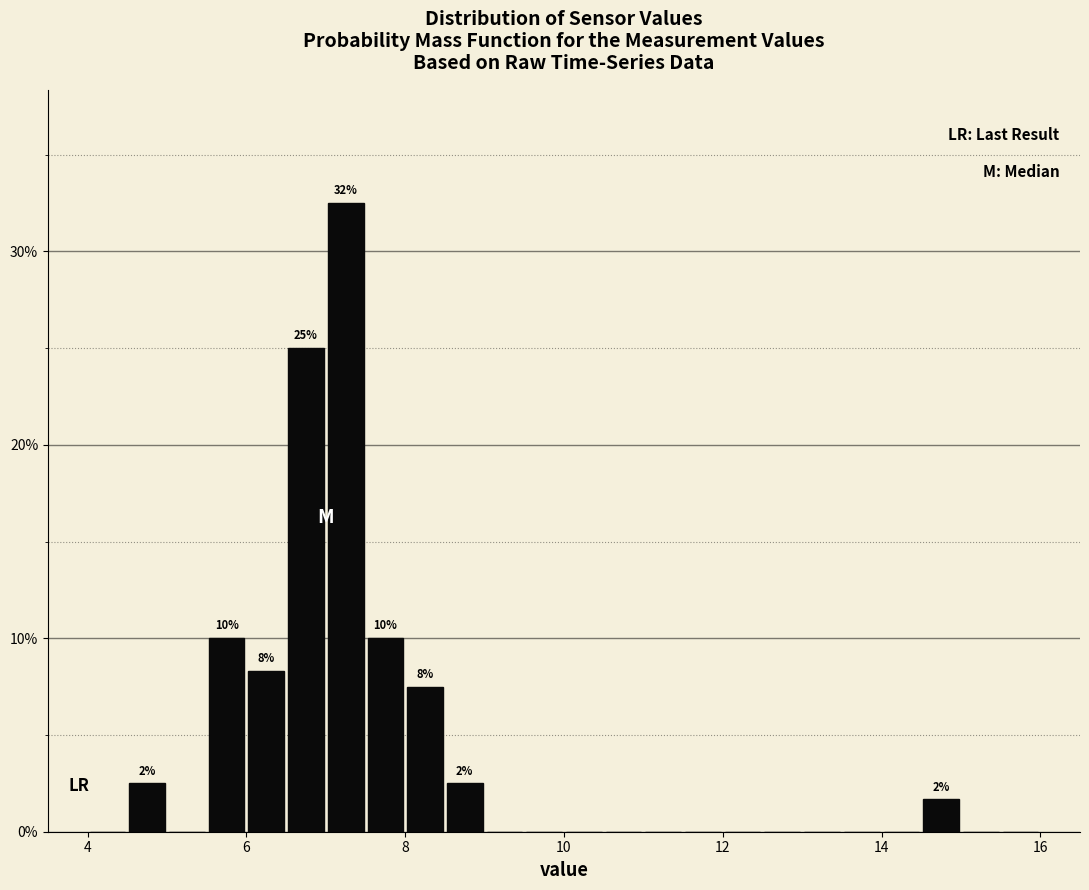

Read against the x-axis, roughly where is the centre of the tallest bar?

7.2